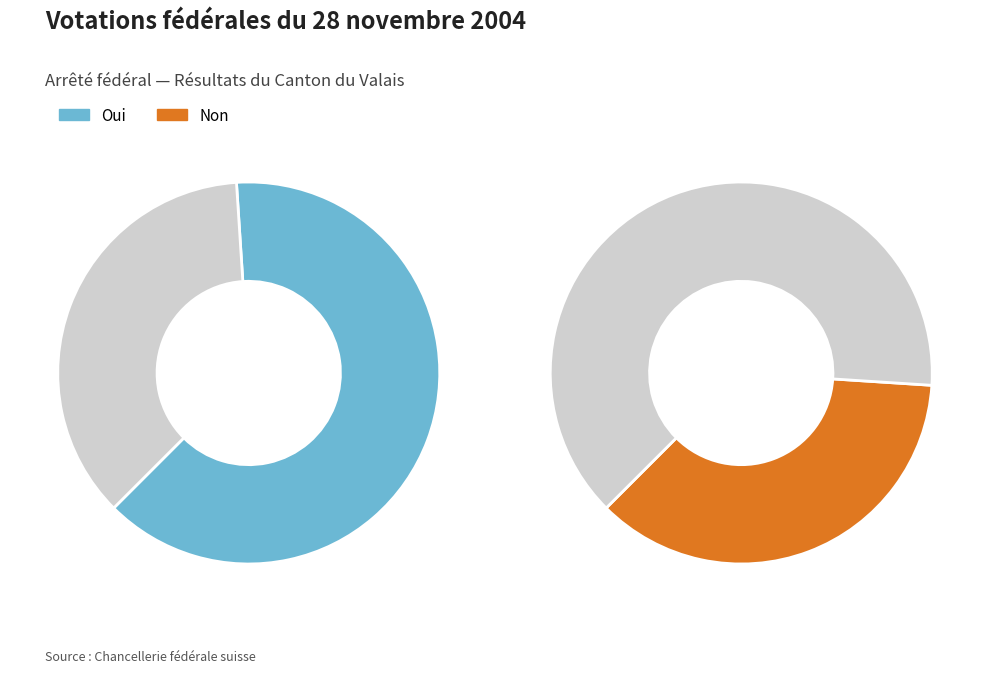

To the nearest percent, what percentage of the pie is Oui?

60%